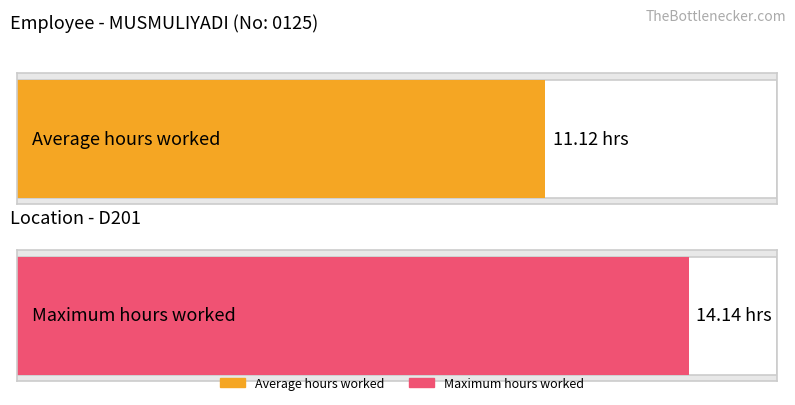

Is it true that the value at 27-Tue is 6.1?

False